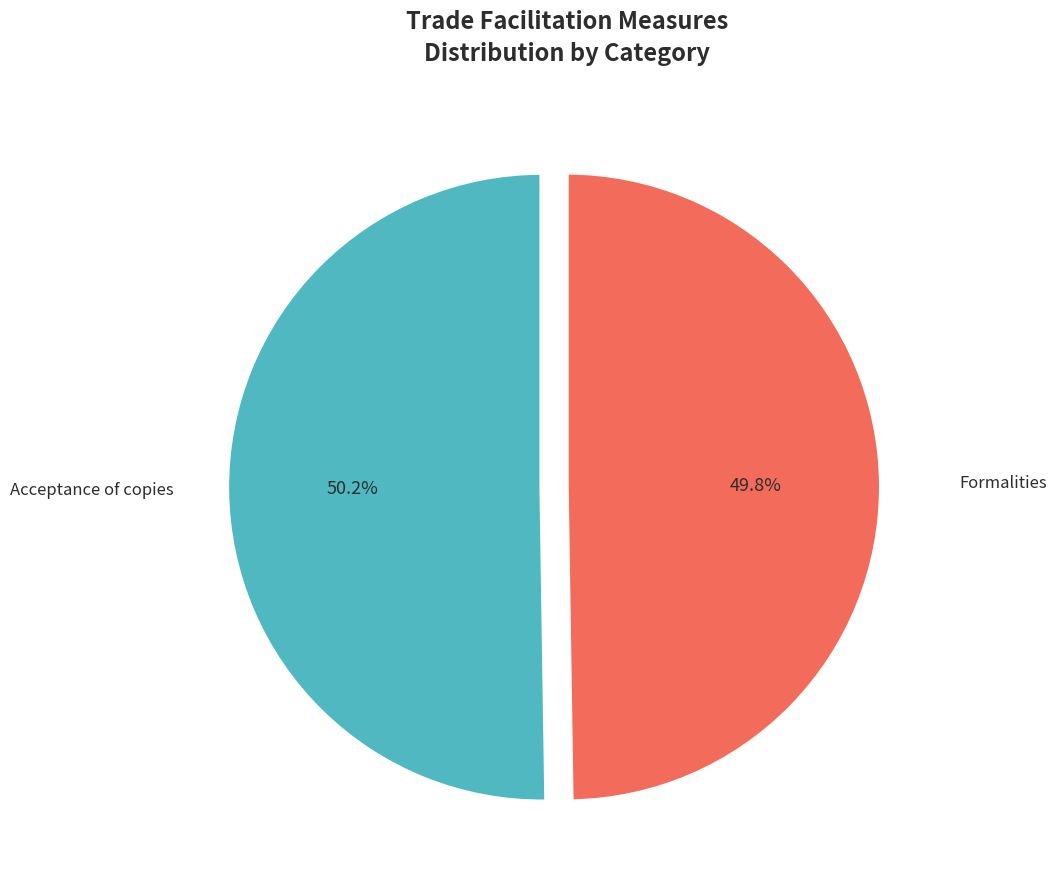

Do Acceptance of copies and Formalities together represent more than half of the pie?

Yes